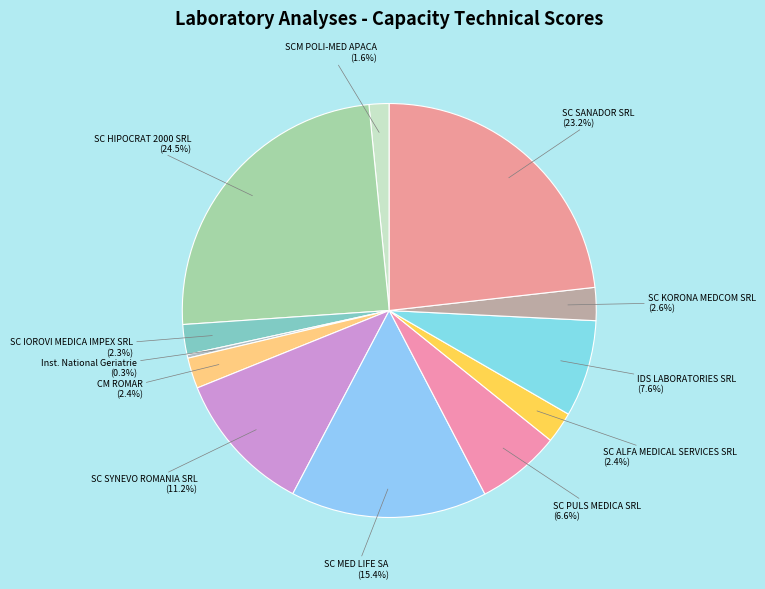

What percentage is NOT represented by SC IOROVI MEDICA IMPEX SRL?

97.7%